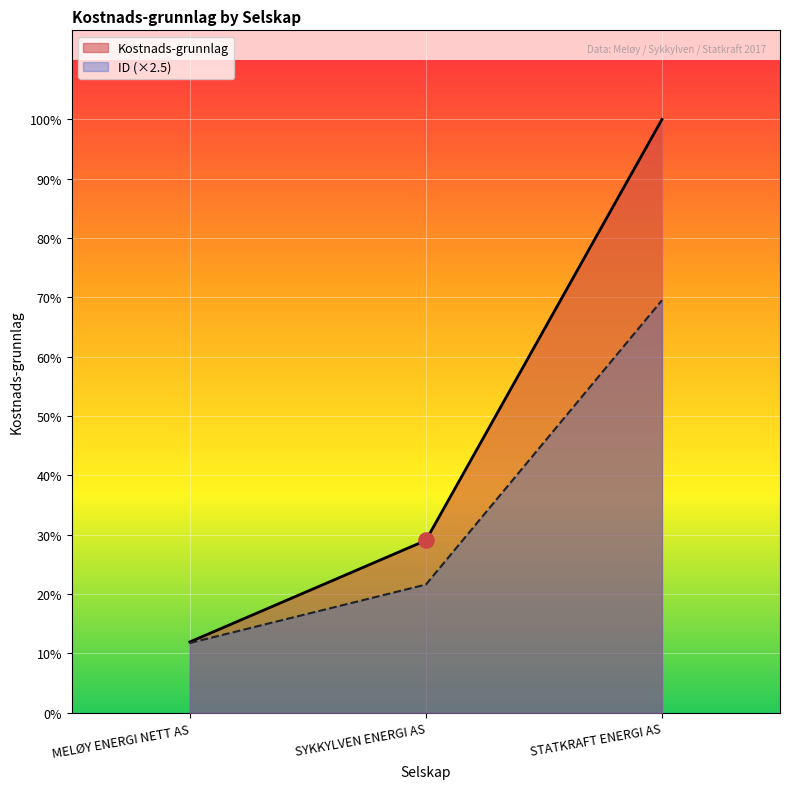

Which series has the largest total across all categories?

Kostnads-grunnlag